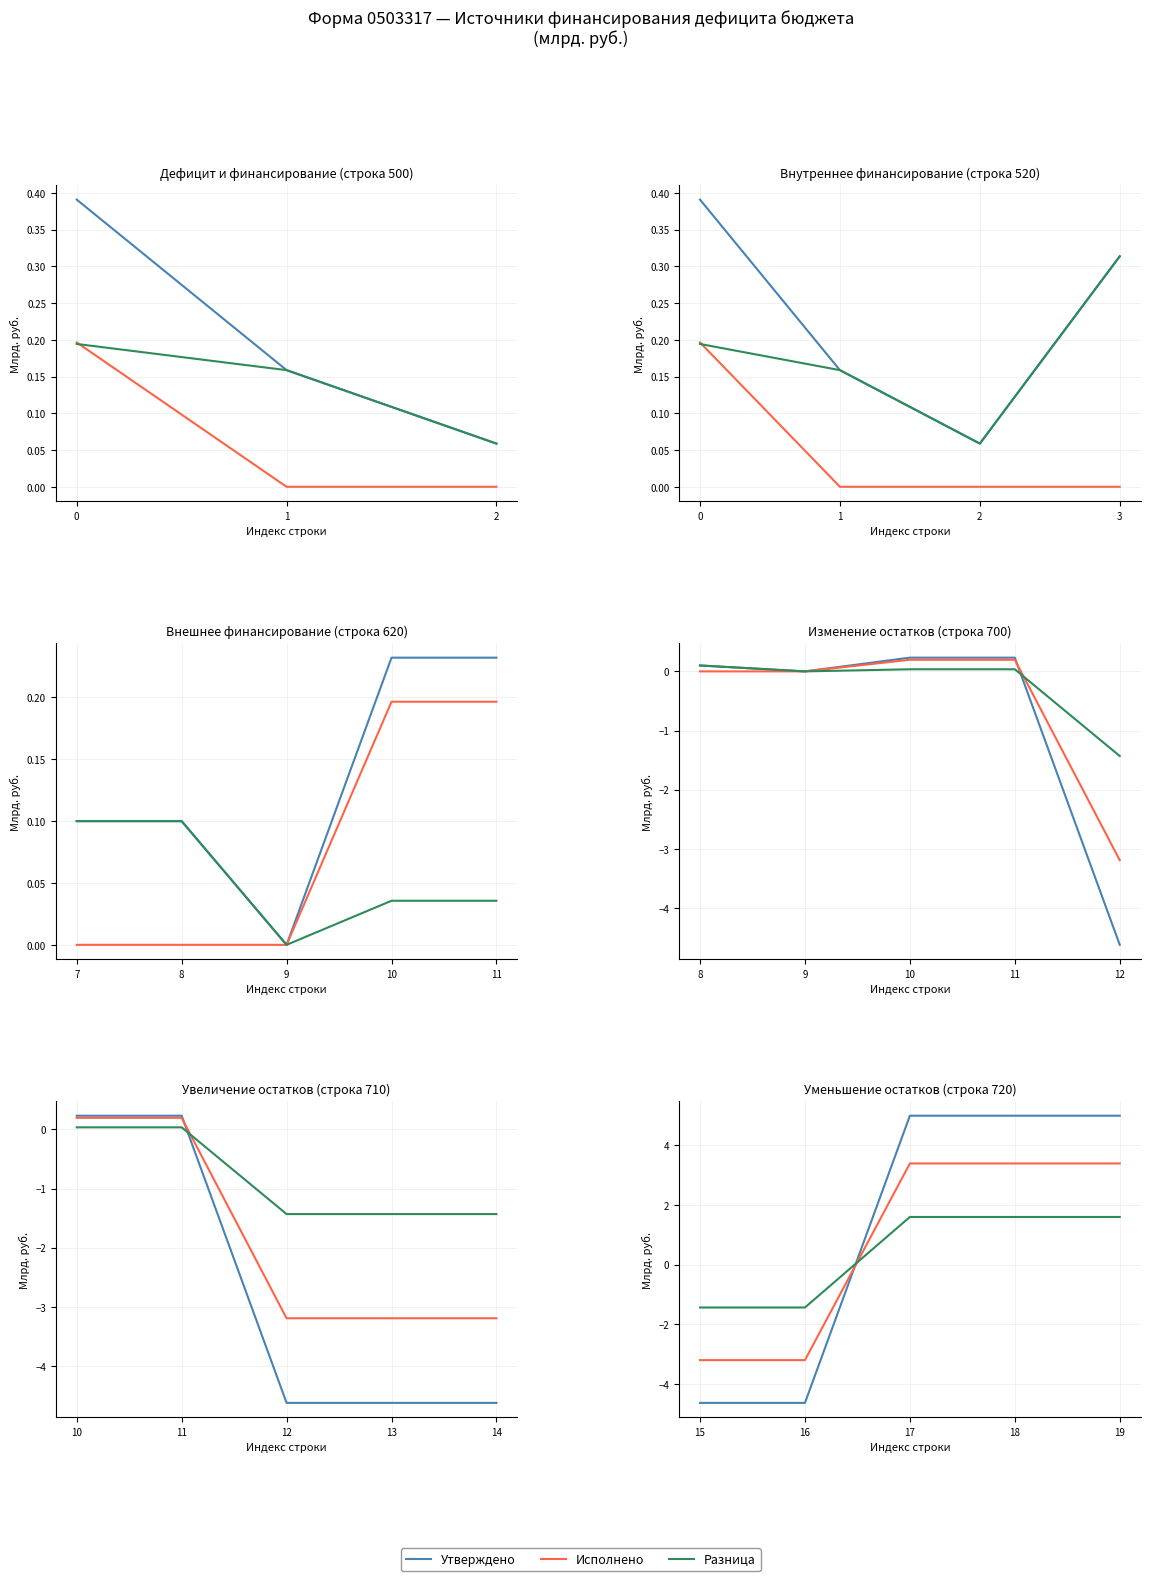

How many data points does each series have?

5